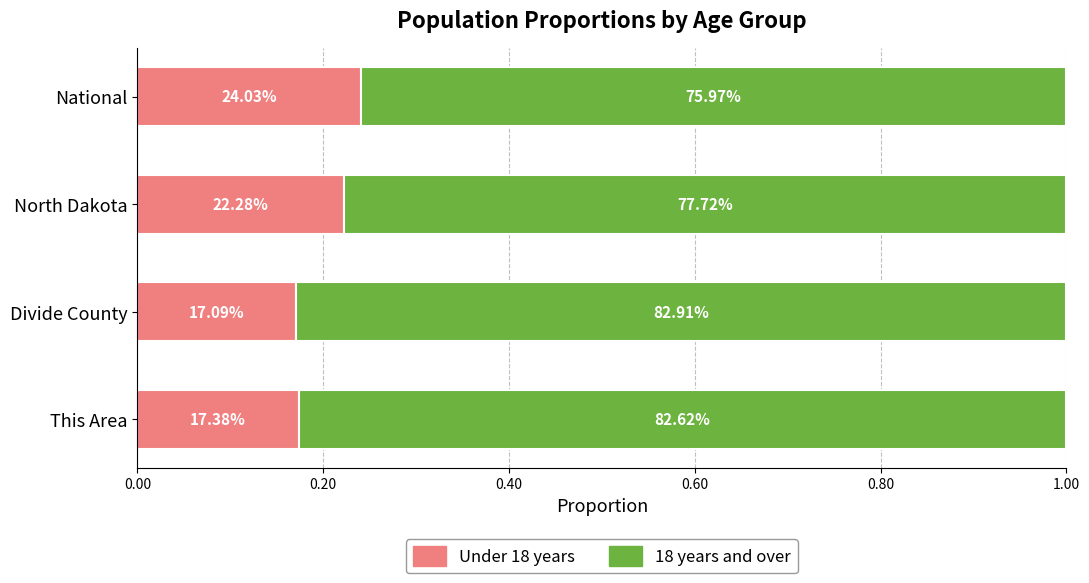

What are all the series names shown in the legend?

Under 18 years, 18 years and over